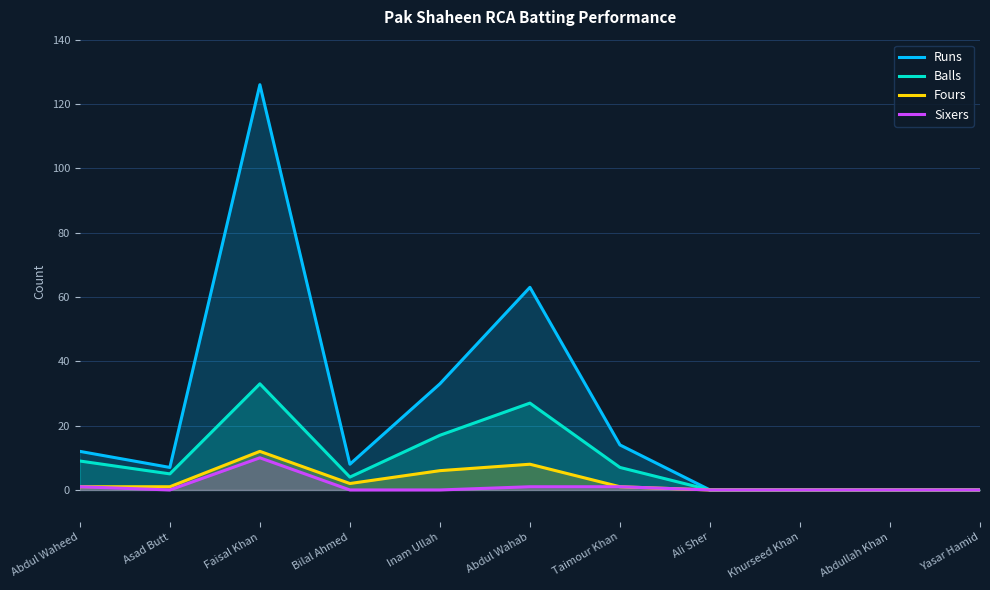

Which series has the largest total across all categories?

Runs